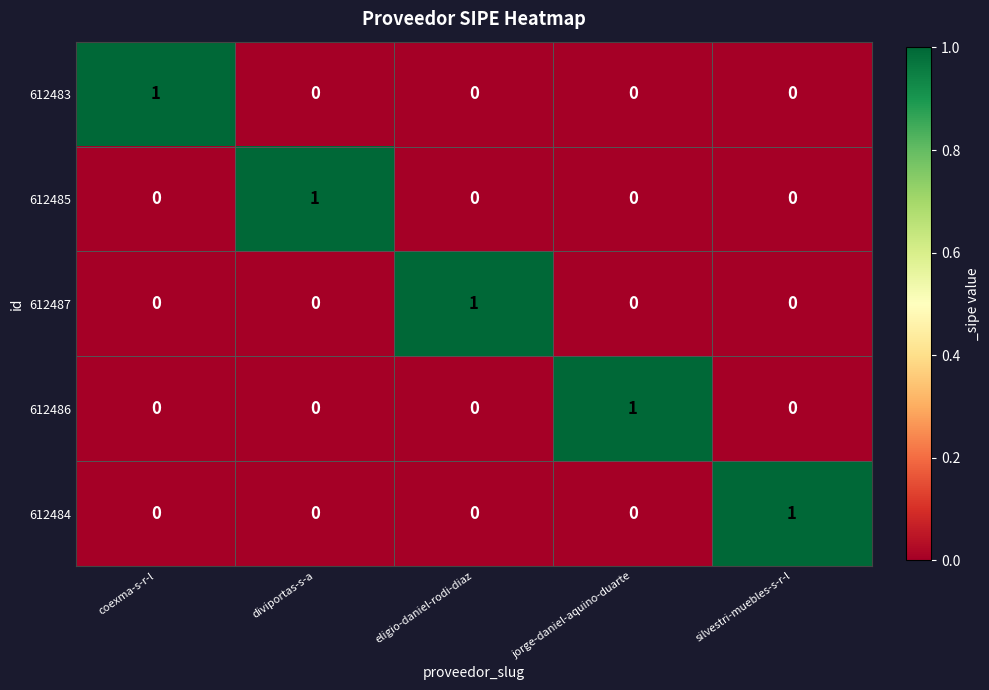

At how many categories does at least one series exceed 0?

5